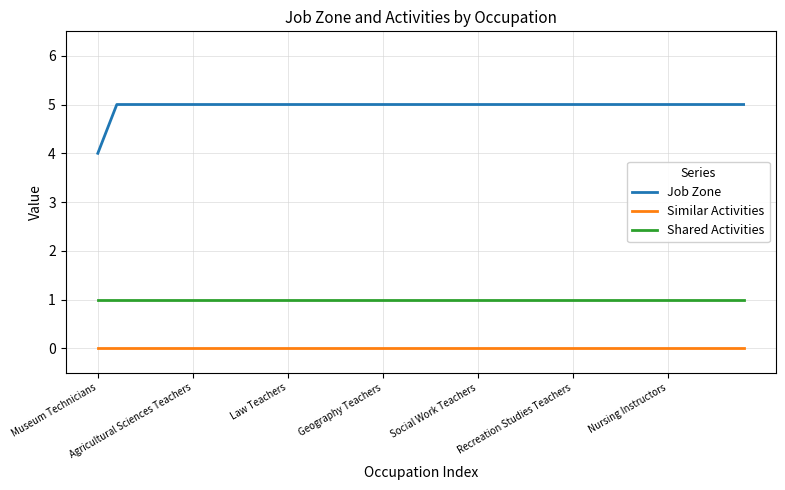

Which series has the largest range (max minus min)?

Job Zone